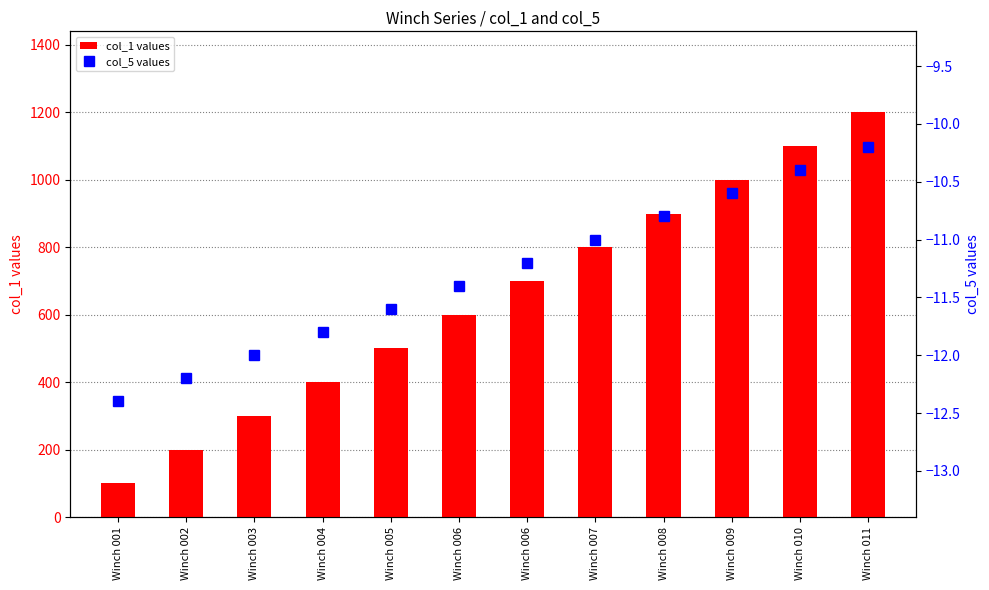

What is the value of the col_5 values bar at the 11th from the left?

-10.4